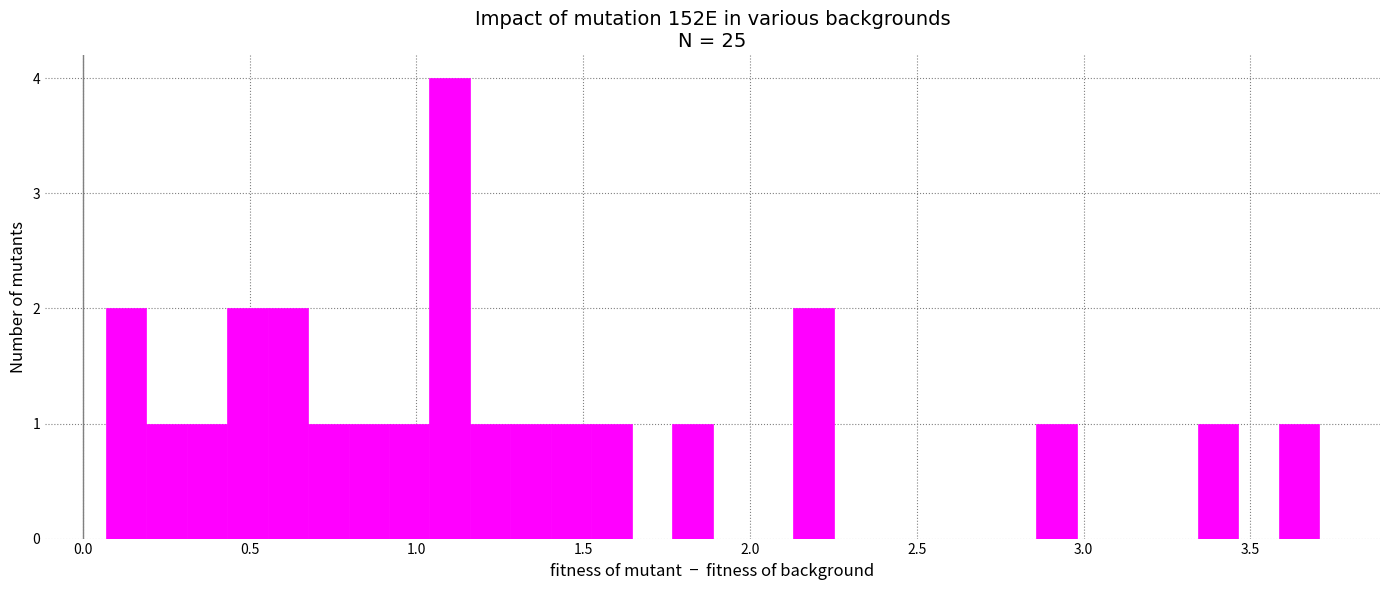

Read against the x-axis, roughly where is the centre of the tallest bar?

1.10